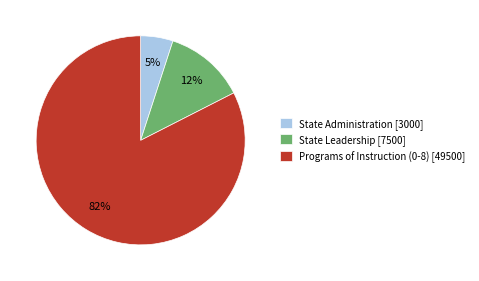

Which category accounts for the majority?

Programs of Instruction (0-8)